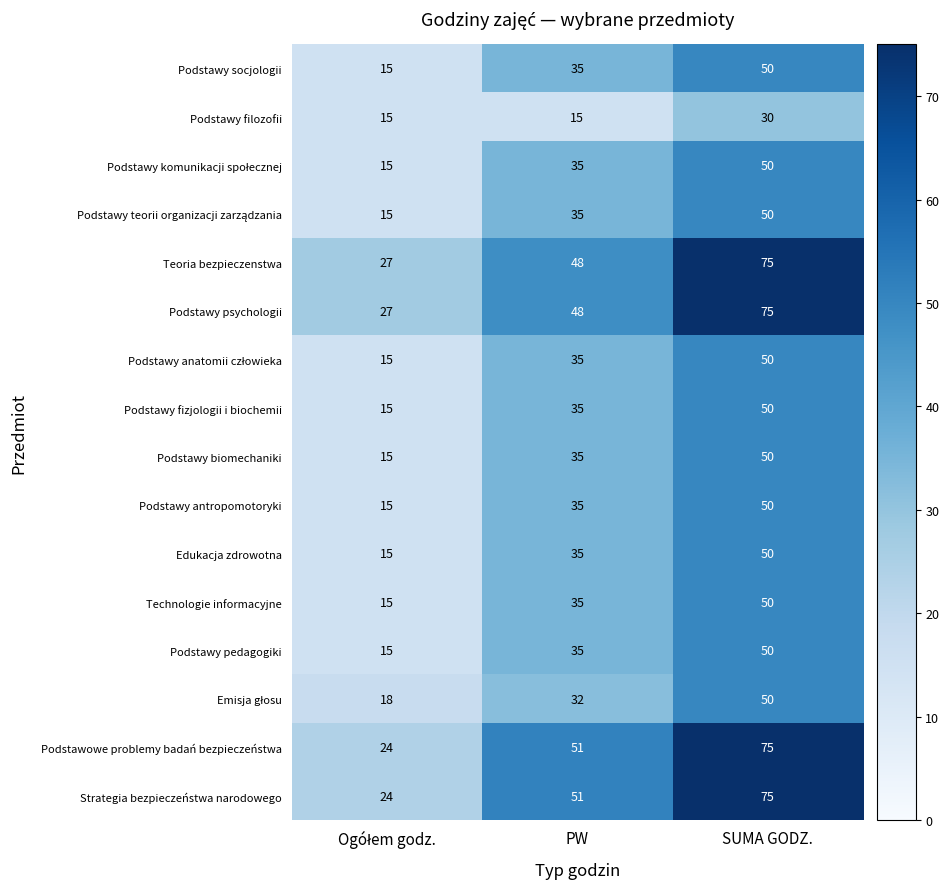

Where is Podstawy psychologii nearest to the value 51?

PW